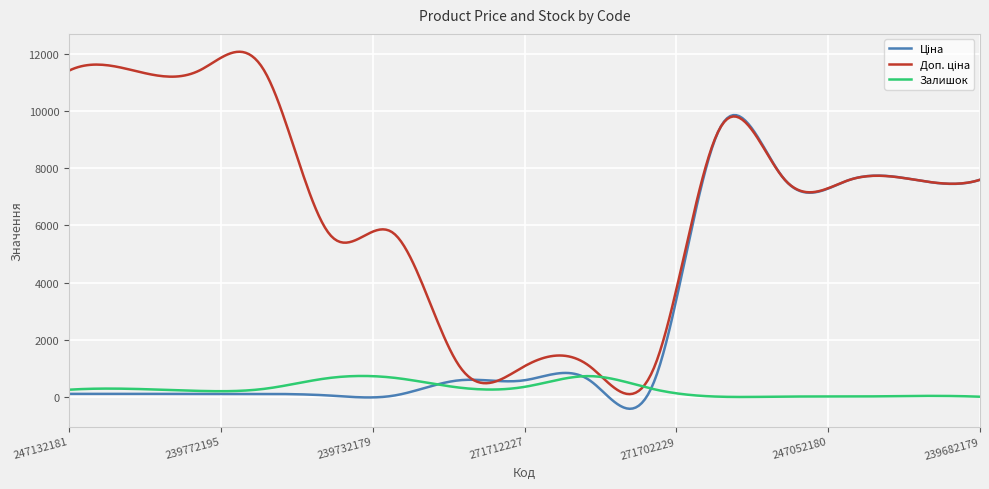

What is the maximum value shown in the chart?

12069.9